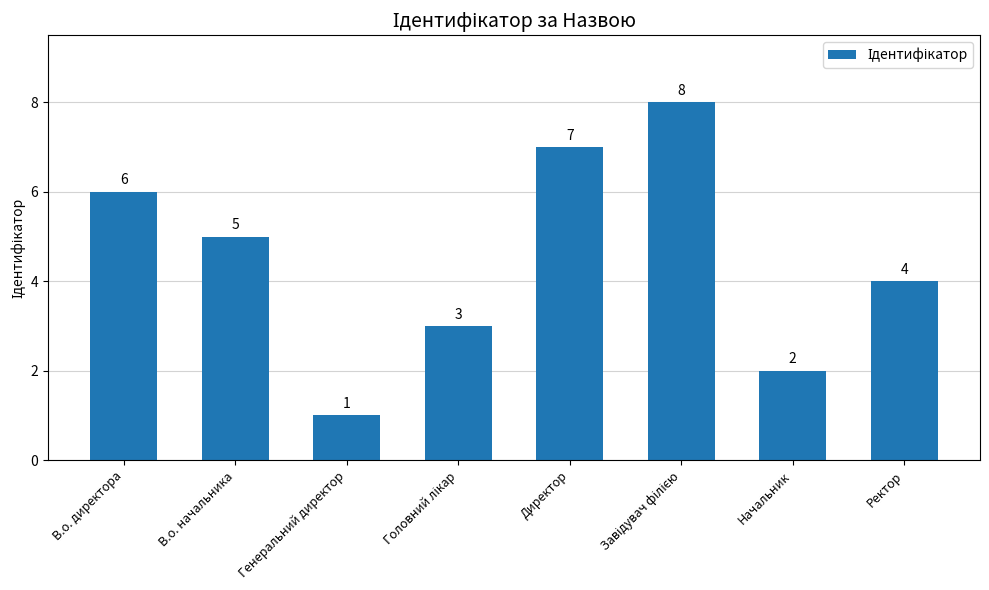

What is the greatest value displayed?

8